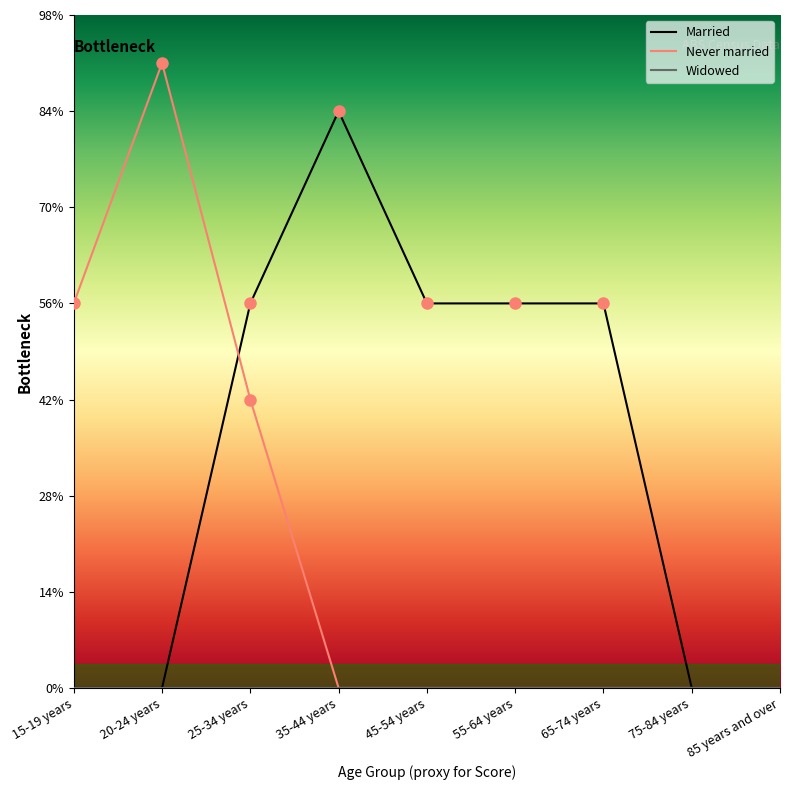

Does the chart have visible grid lines?

No